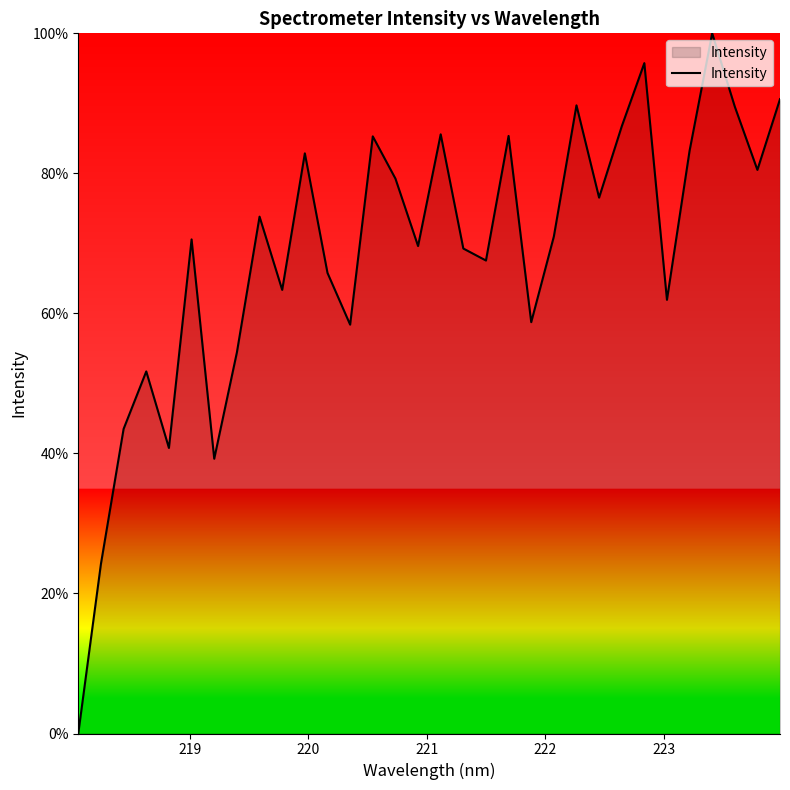

Does the chart display data point markers on the line(s)?

No